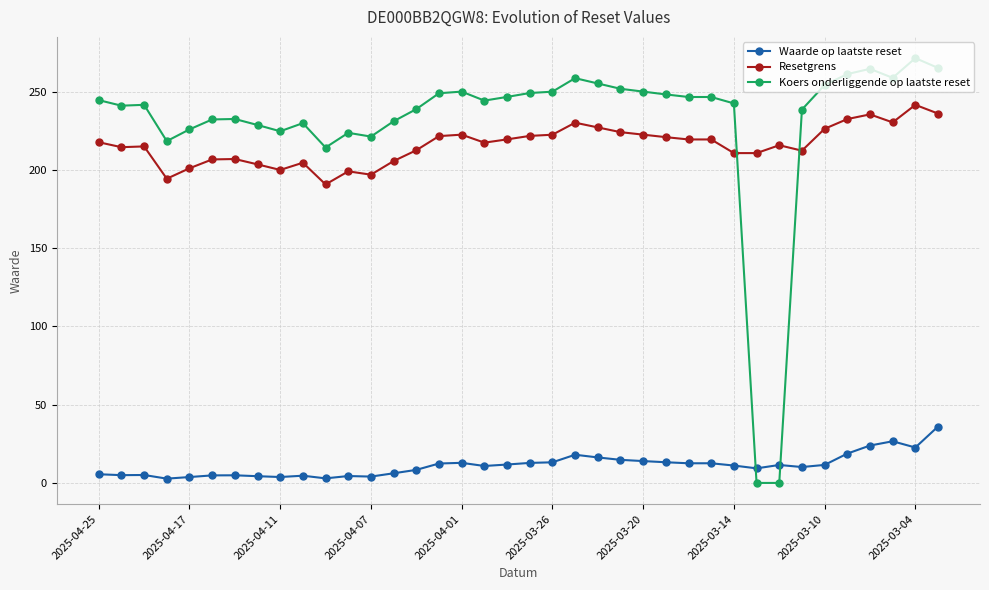

Which series has the largest total across all categories?

Koers onderliggende op laatste reset